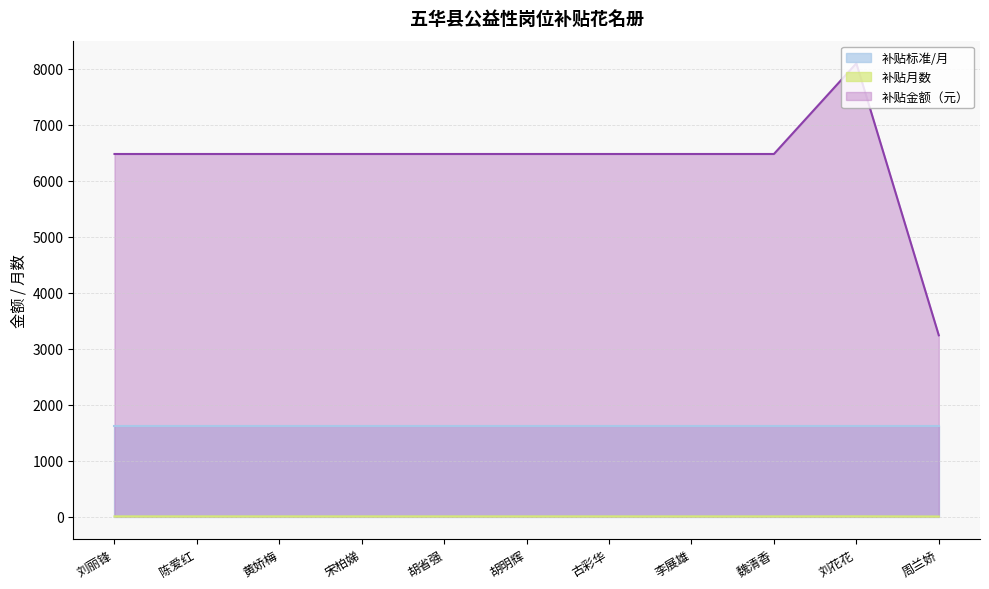

What is the total value across all series at 陈爱红?

8104